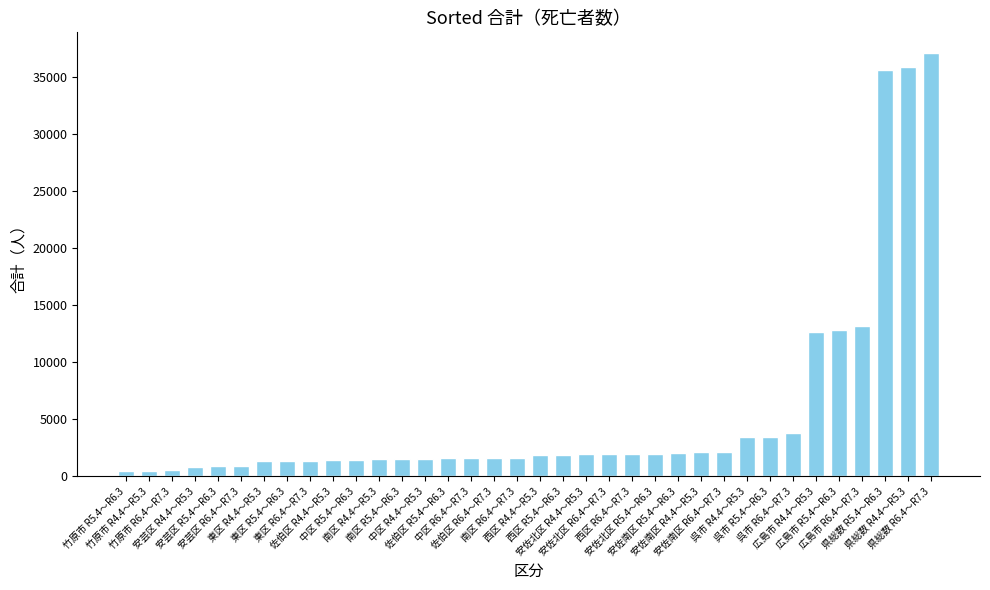

How many distinct data groups are displayed?

1